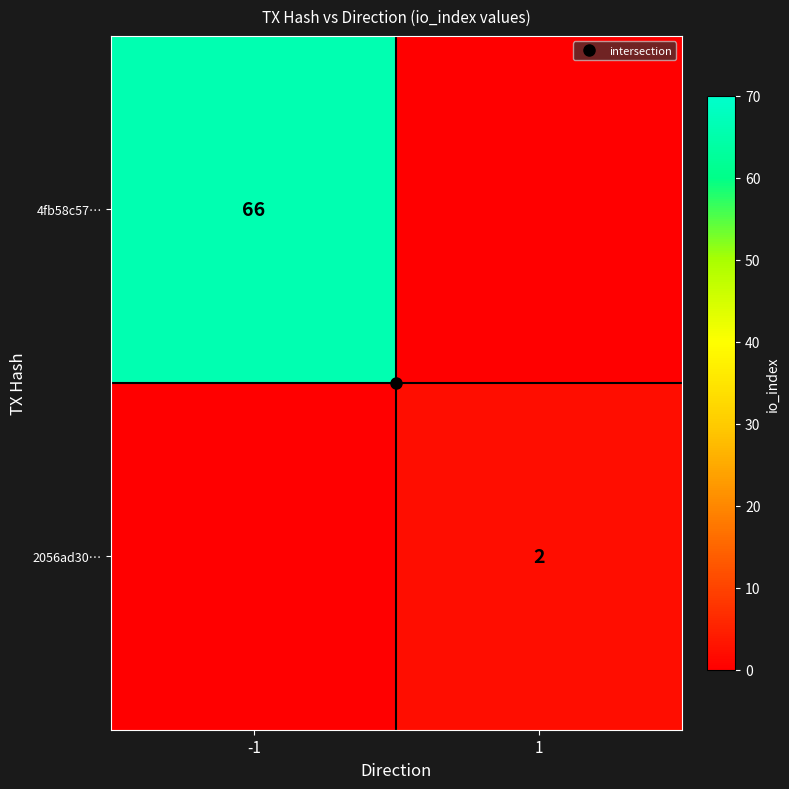

The 2056ad30… series shows 2 at 1. True or false?

True